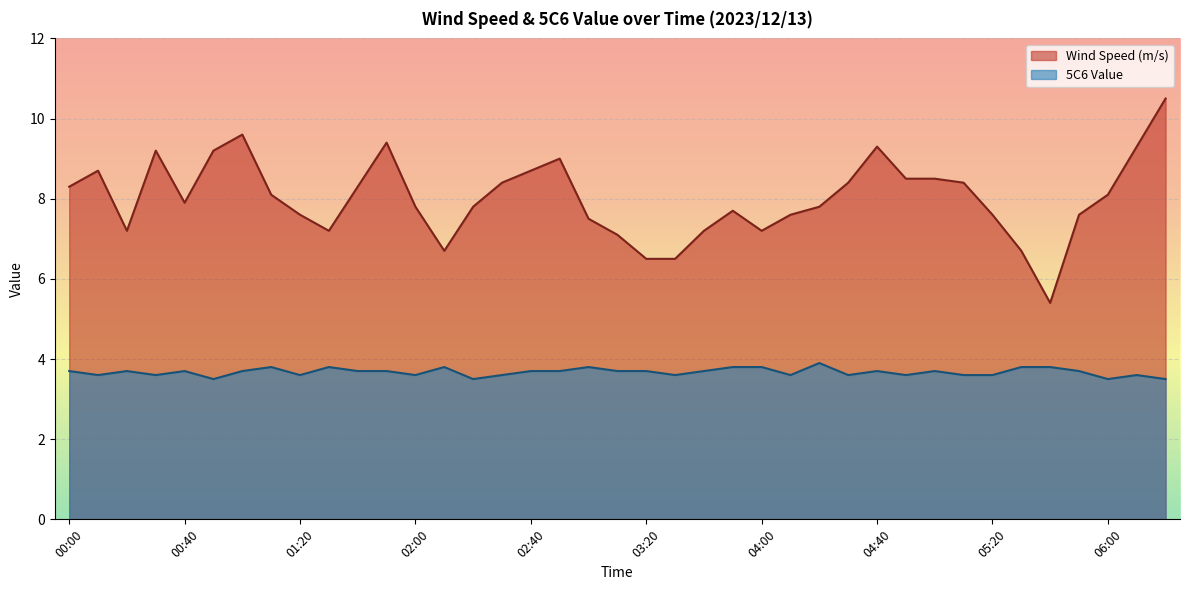

What is the label of the 18th point from the left?

02:50